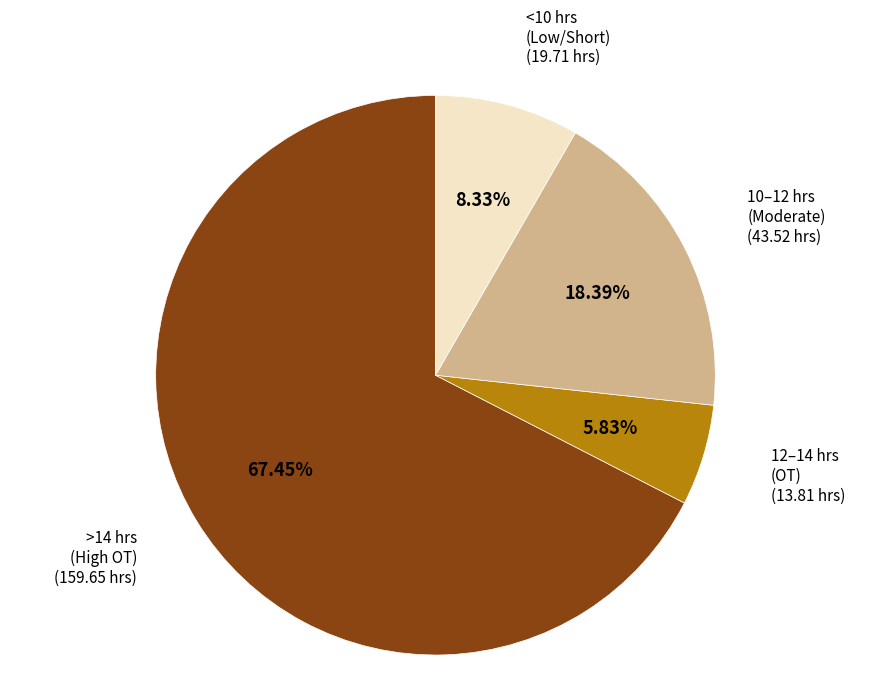

Does any single category account for the majority?

Yes